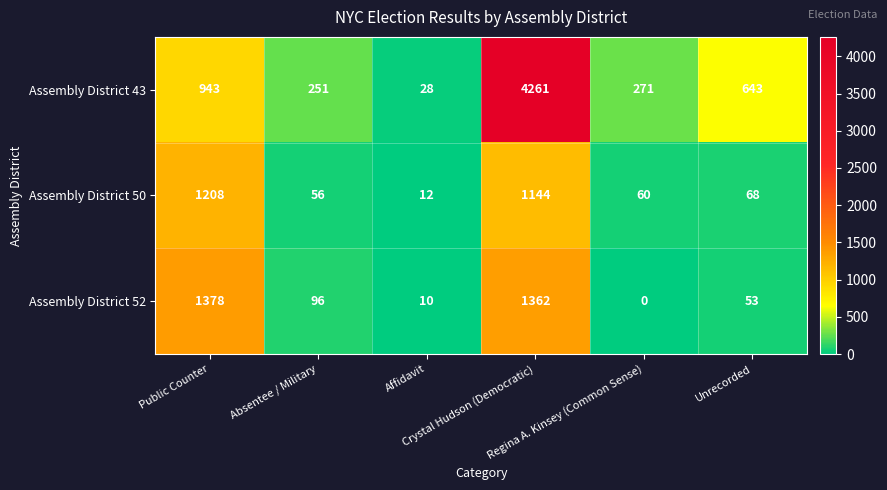

Which series has the largest range (max minus min)?

Assembly District 43